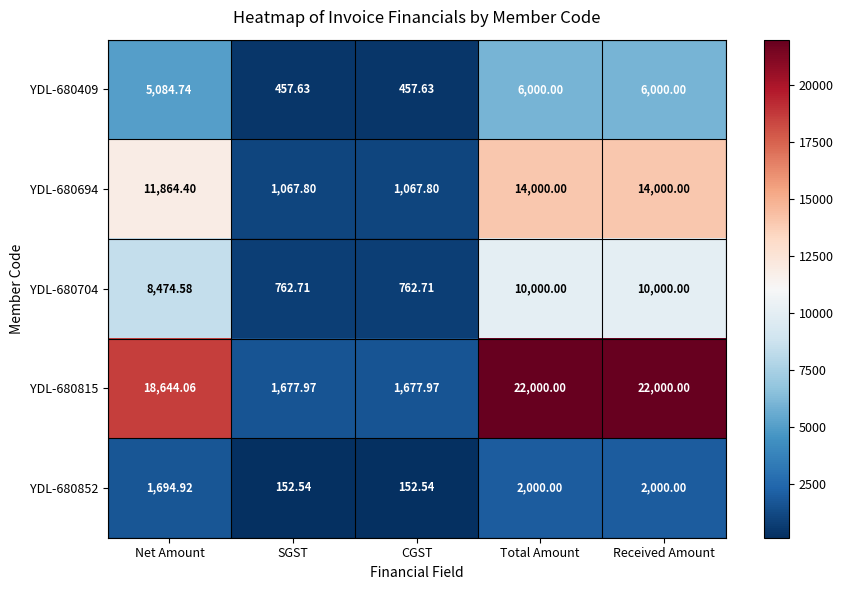

Which series has the largest total across all categories?

YDL-680815